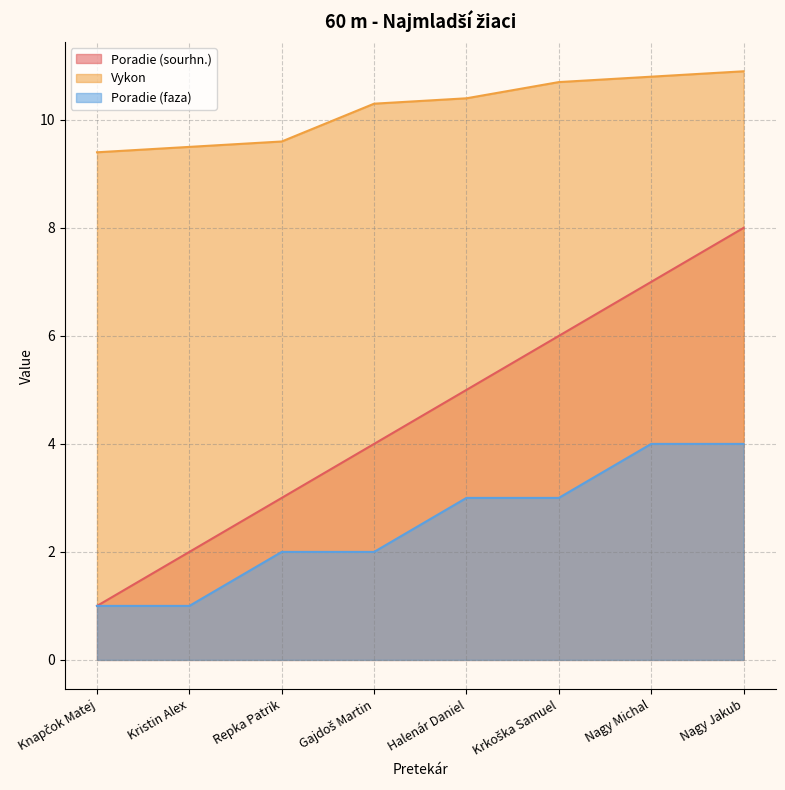

Is it true that Poradie (sourhn.) equals 1.6 at Knapčok Matej?

False